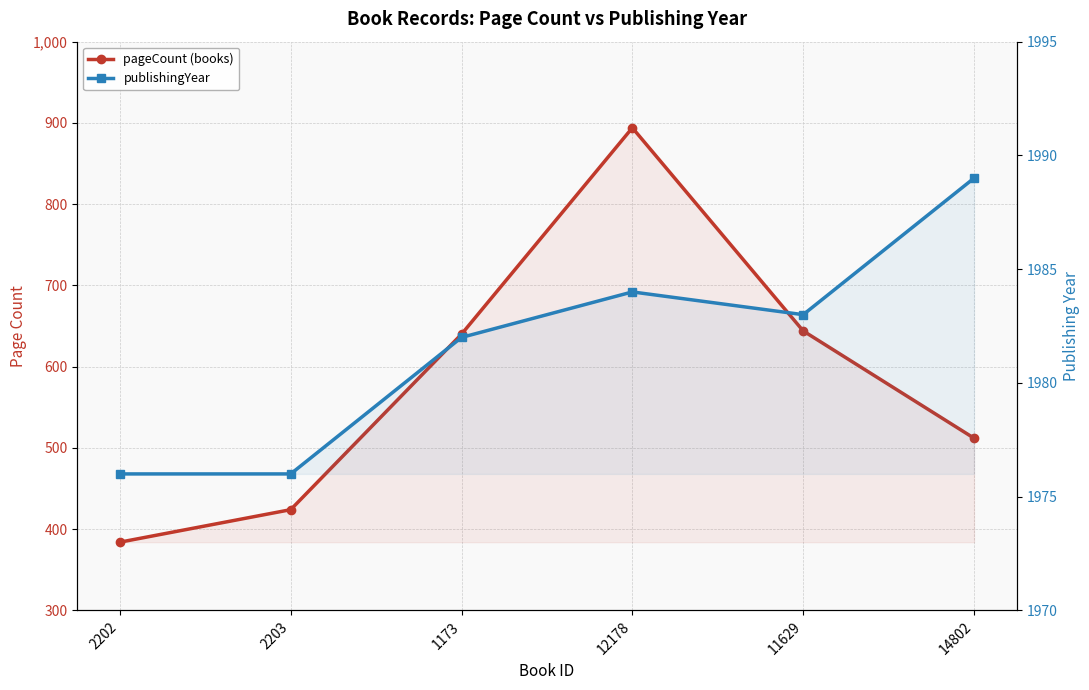

The value of pageCount at 2203 is 126. True or false?

False